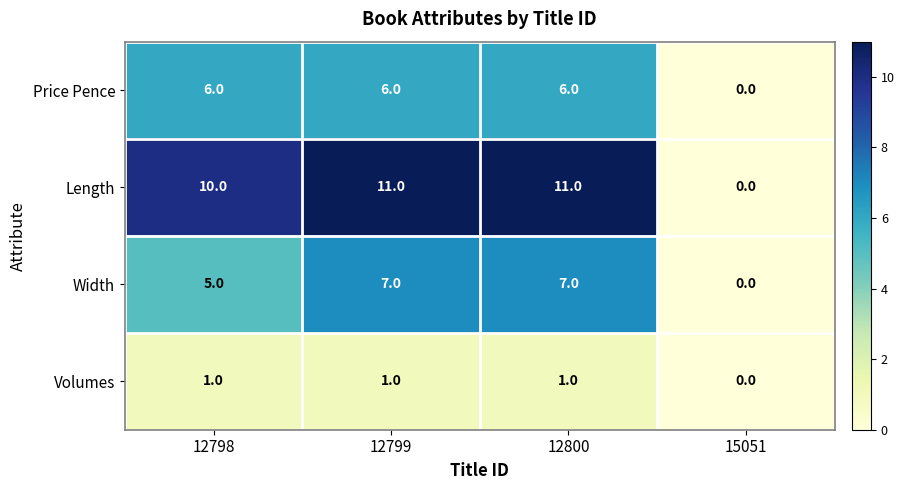

What is the difference between the Width values at 12798 and 15051?

5